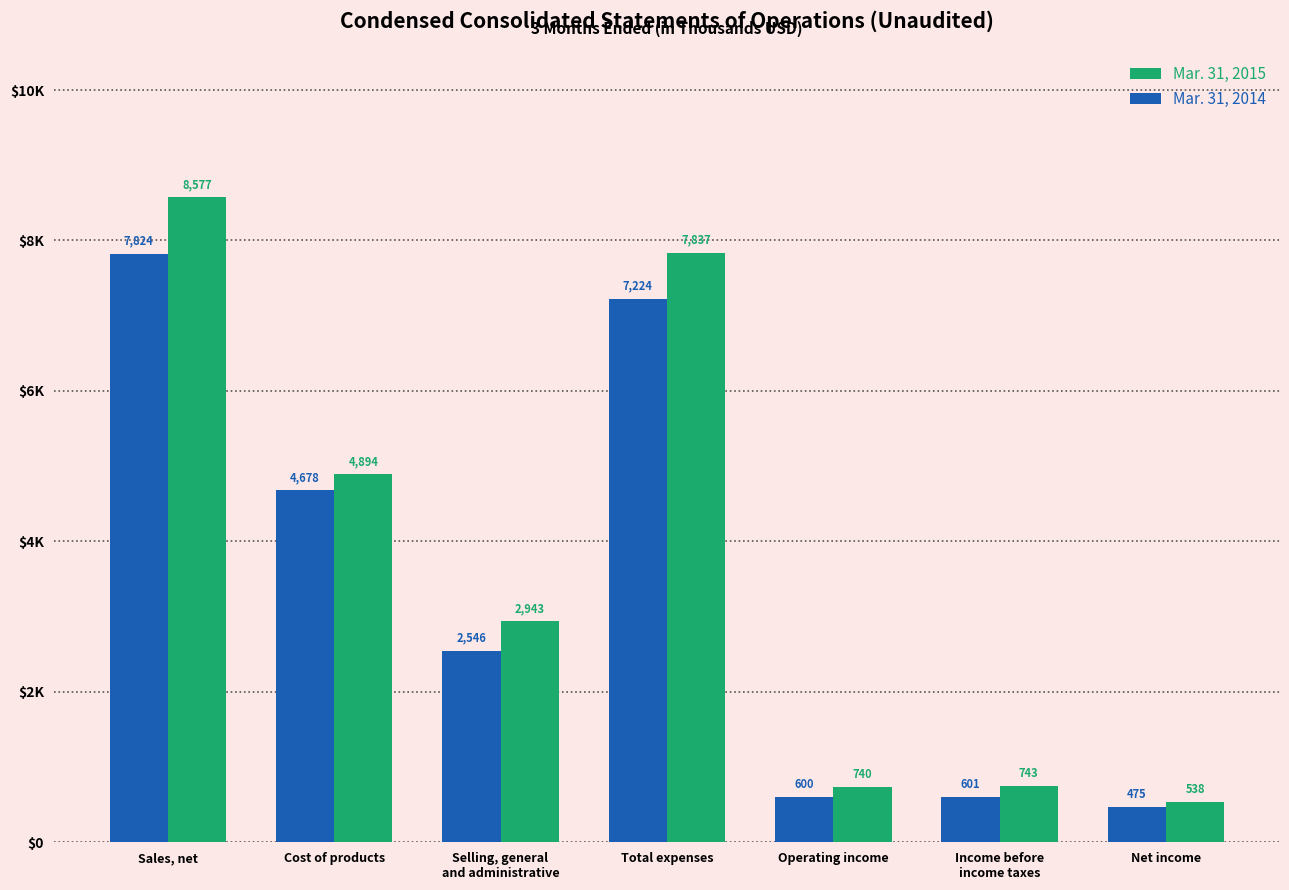

Which category has the lowest value in the Mar. 31, 2015 series?

Net income